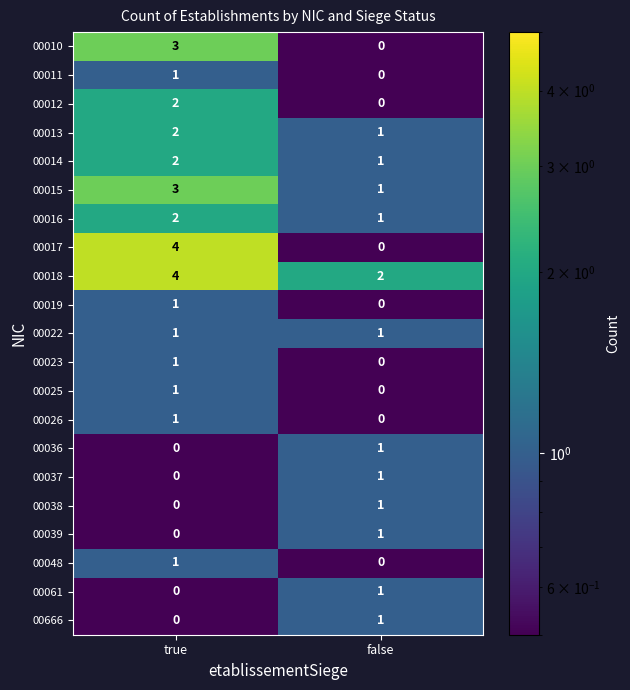

What is the total value across all series at true?

29